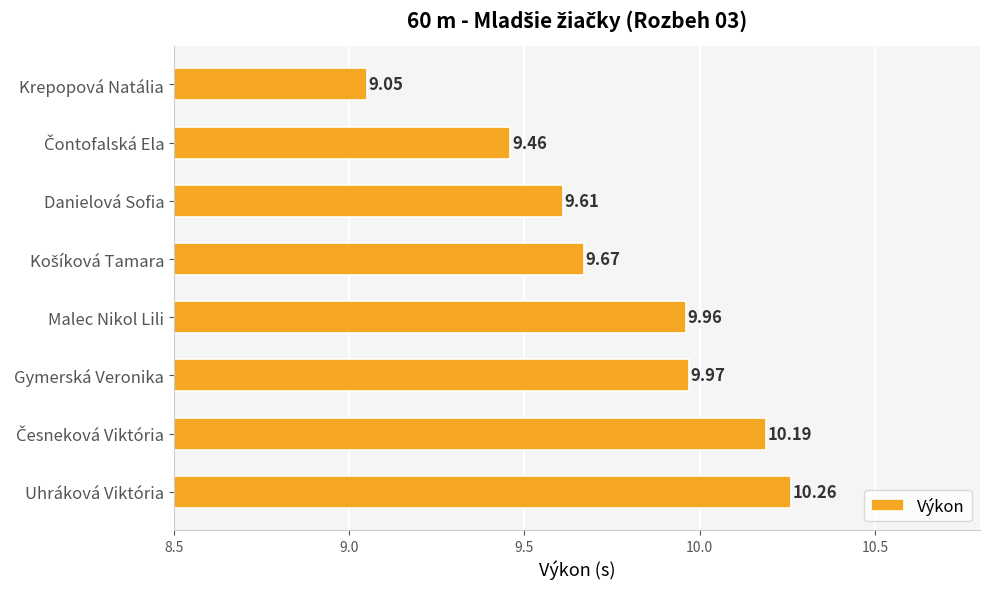

What is the sum of the values at Uhráková Viktória and Malec Nikol Lili?

20.2